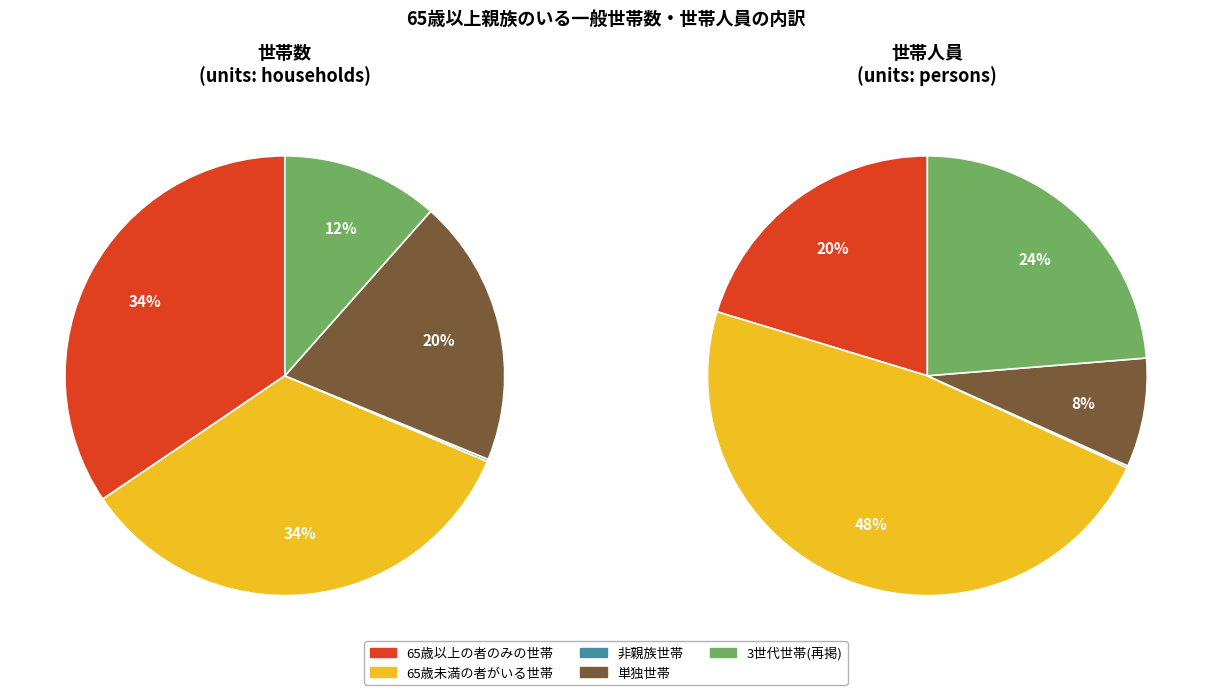

To the nearest percent, what is the difference between the 単独世帯 and 非親族世帯 slice percentages?

19%